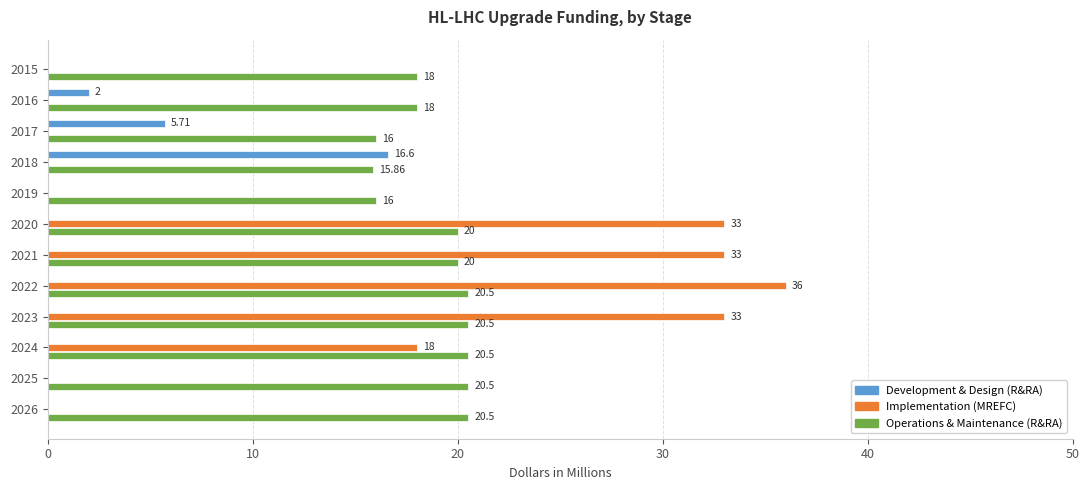

How many data points in Implementation (MREFC) are above 0?

5